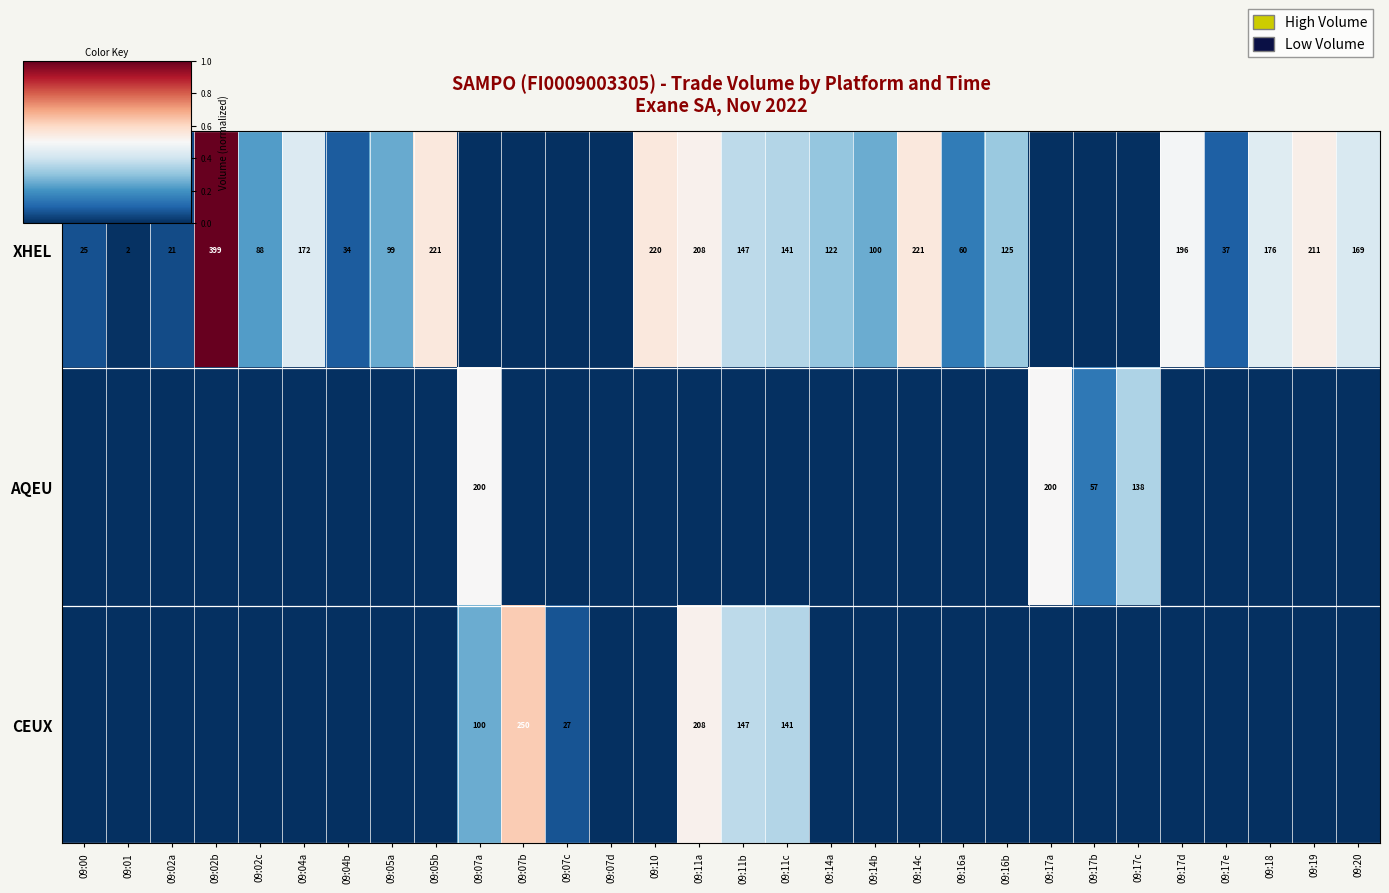

What is the difference between the maximum and minimum values in the AQEU series?

0.5